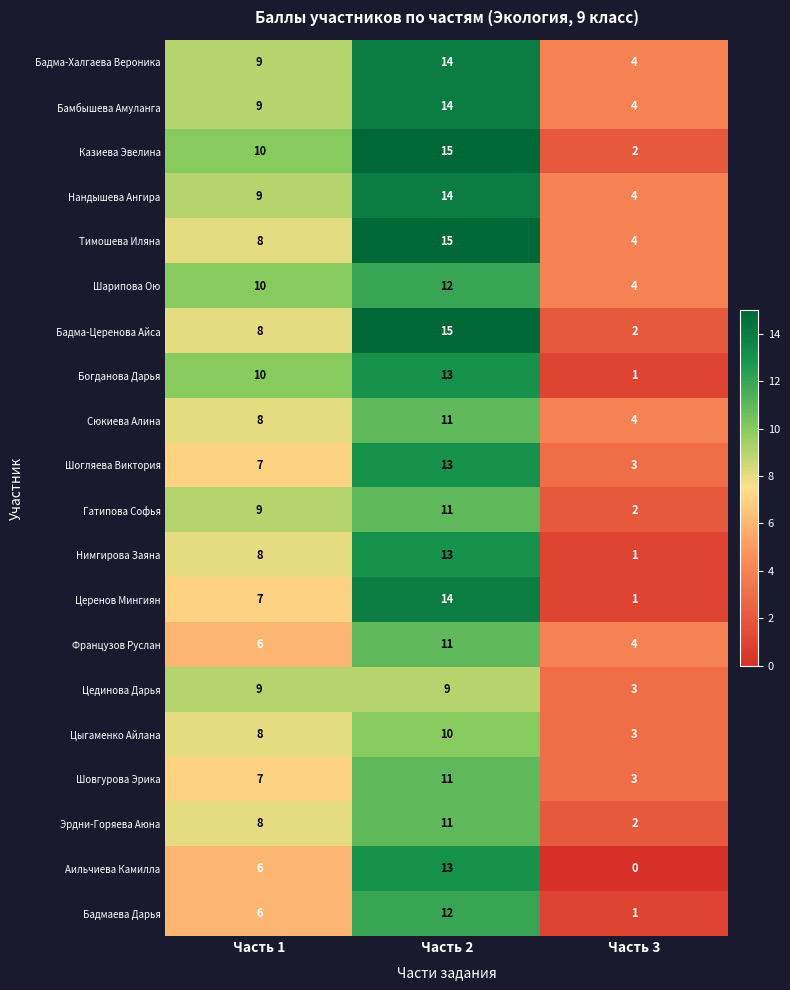

At which category does the chart reach its peak across all series?

Часть 2